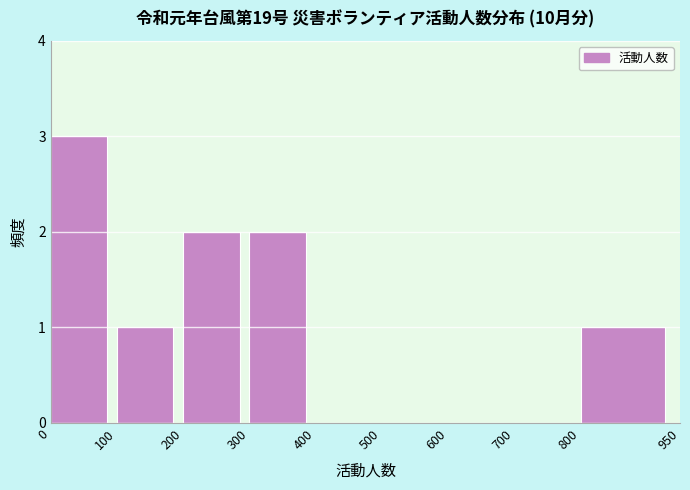

Reading left to right, transcribe this chart: for each bar, give the range it covers on the x-axis and its height. The values are not printed on the chart, so give them approximately, as read against the axis.

0 to 100: 3
100 to 200: 1
200 to 300: 2
300 to 400: 2
400 to 500: 0
500 to 600: 0
600 to 700: 0
700 to 800: 0
800 to 950: 1